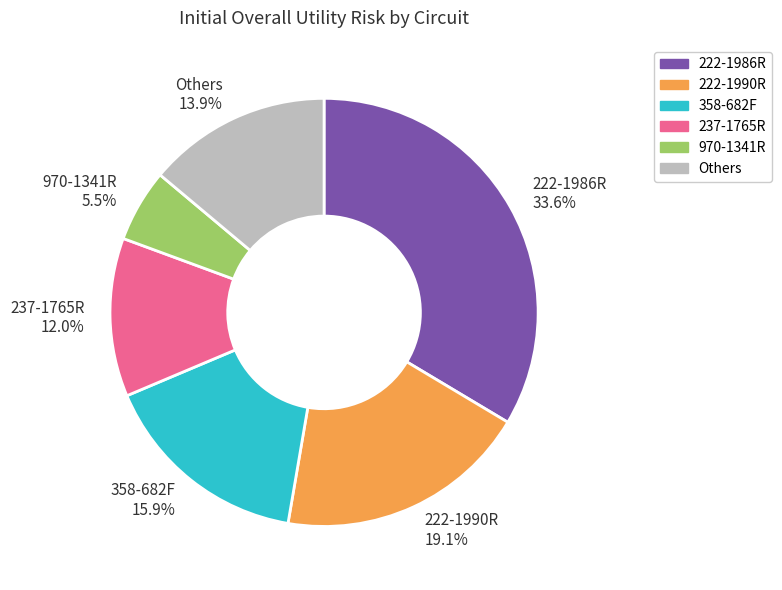

Which has a higher value, 358-682F 15.9% or Others 13.9%?

358-682F 15.9%